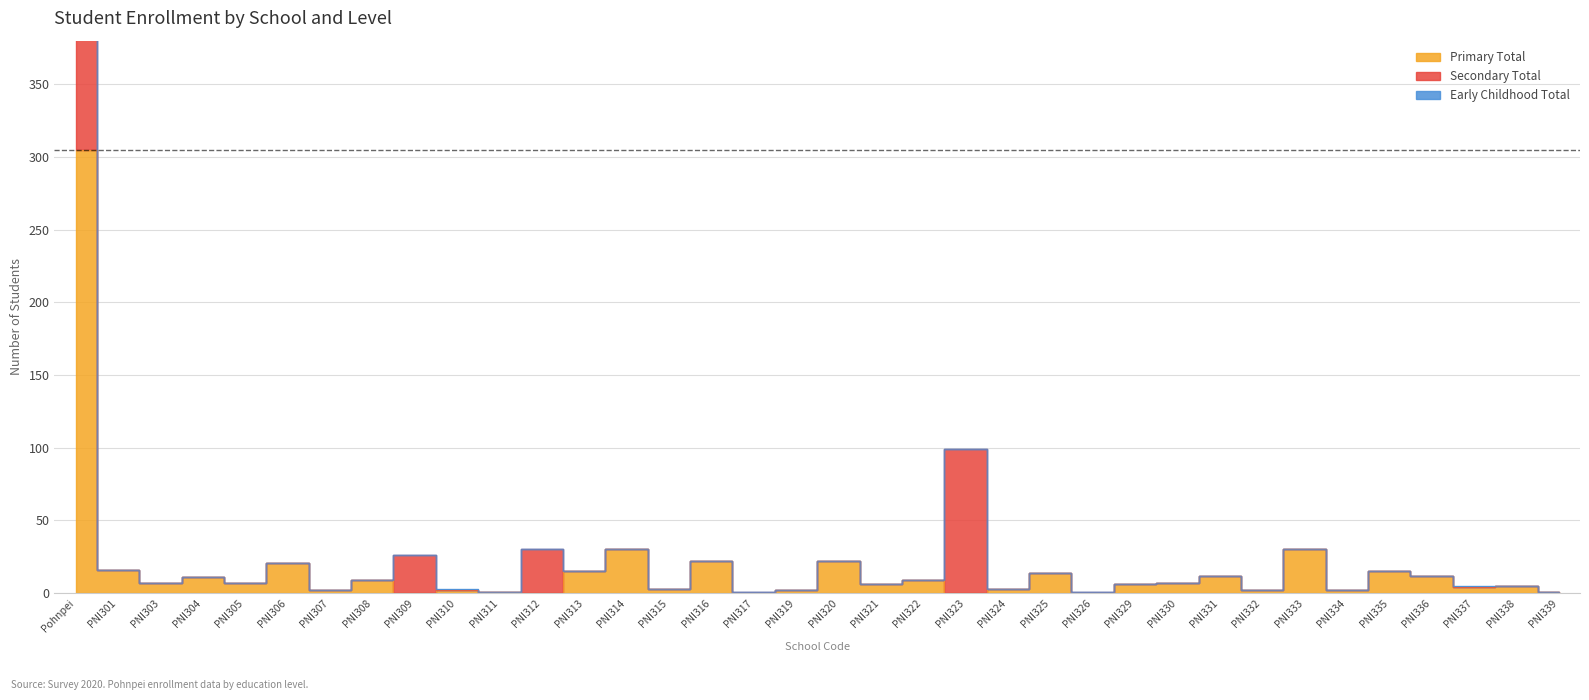

Between which two adjacent categories do Secondary Total and Early Childhood Total first intersect?

PNI309 and PNI310